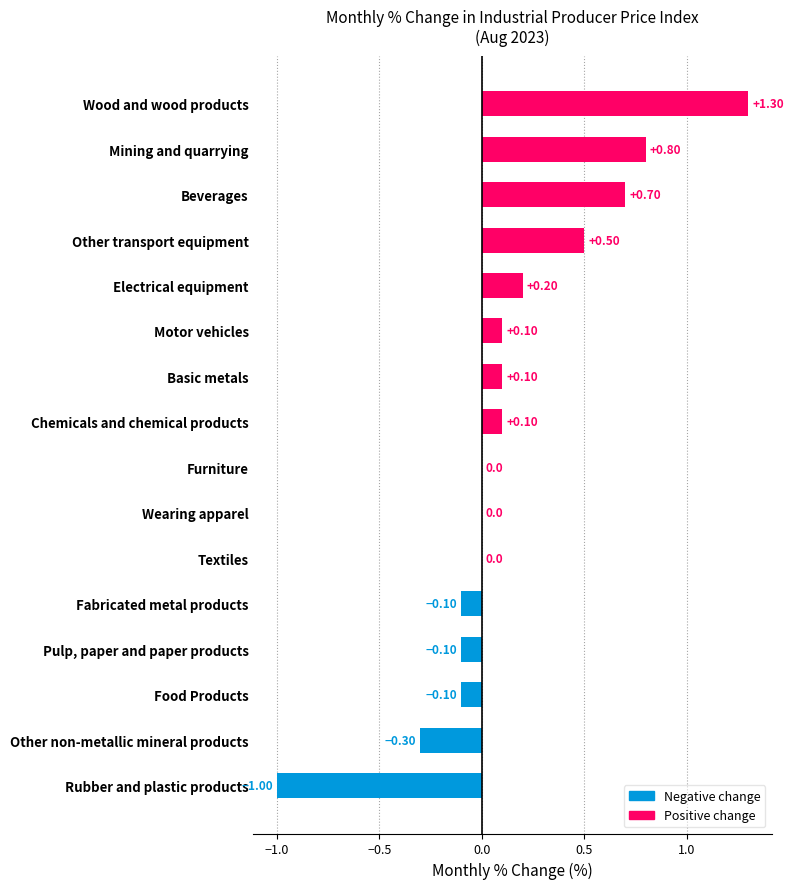

What is the maximum value shown in the chart?

1.3